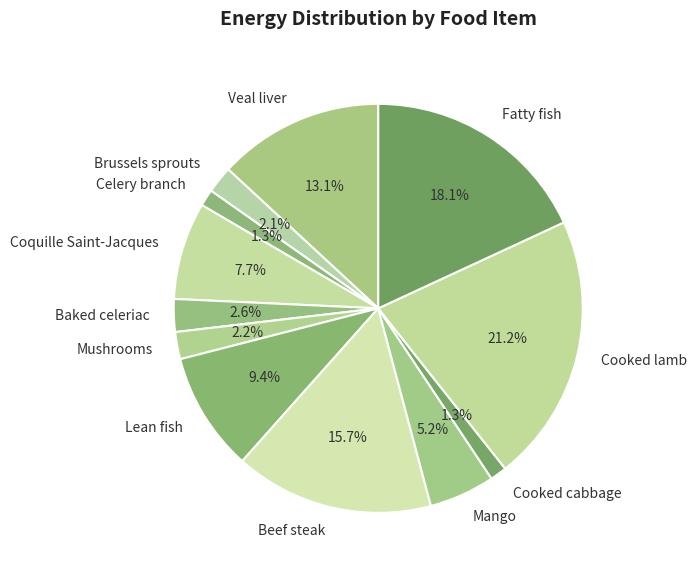

What is the total percentage of Lean fish and Baked celeriac?

12.0%